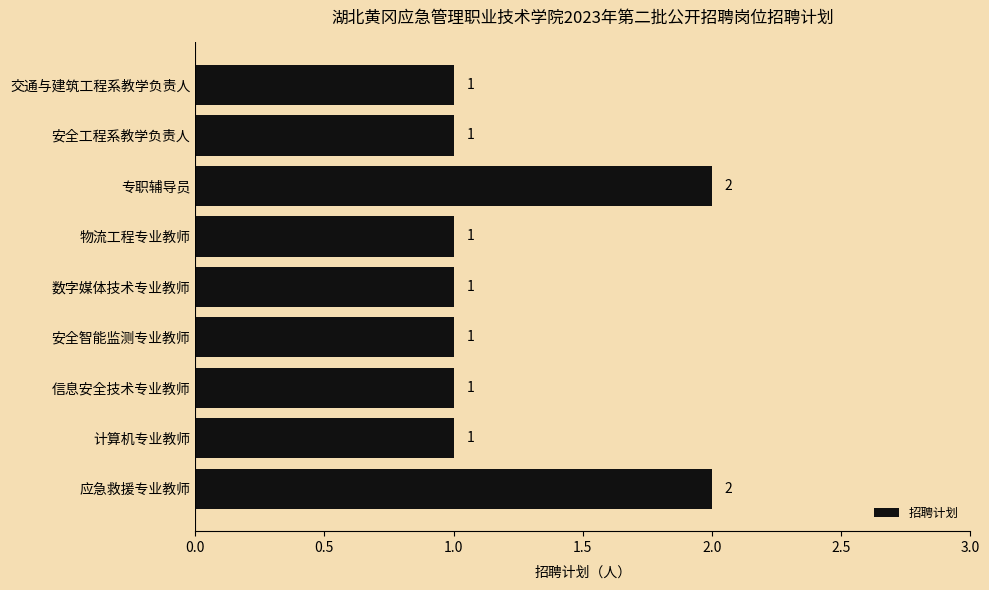

What is the ratio of the value at 数字媒体技术专业教师 to the value at 应急救援专业教师?

0.5